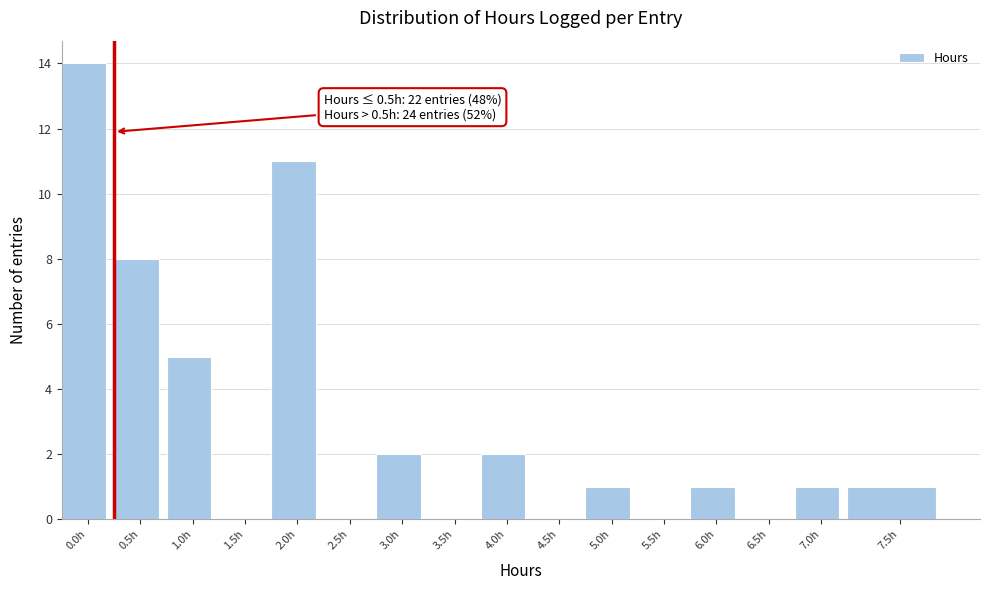

Reading left to right, list all the values displayed in this chart.

0.0h=14	0.5h=8	1.0h=5	1.5h=0	2.0h=11	2.5h=0	3.0h=2	3.5h=0	4.0h=2	4.5h=0	5.0h=1	5.5h=0	6.0h=1	6.5h=0	7.0h=1	7.5h=1